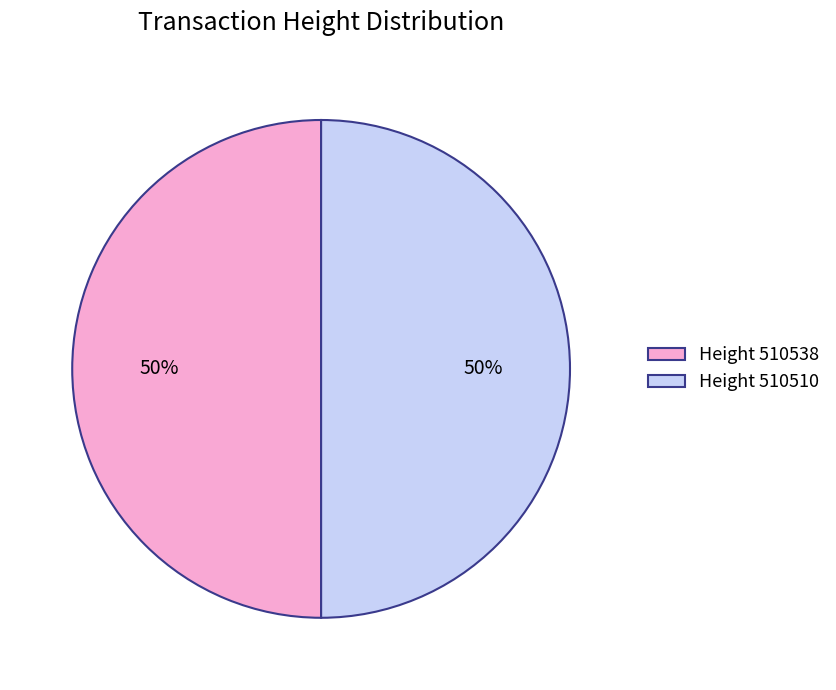

Combined, do Height 510538 and Height 510510 account for over 50%?

Yes